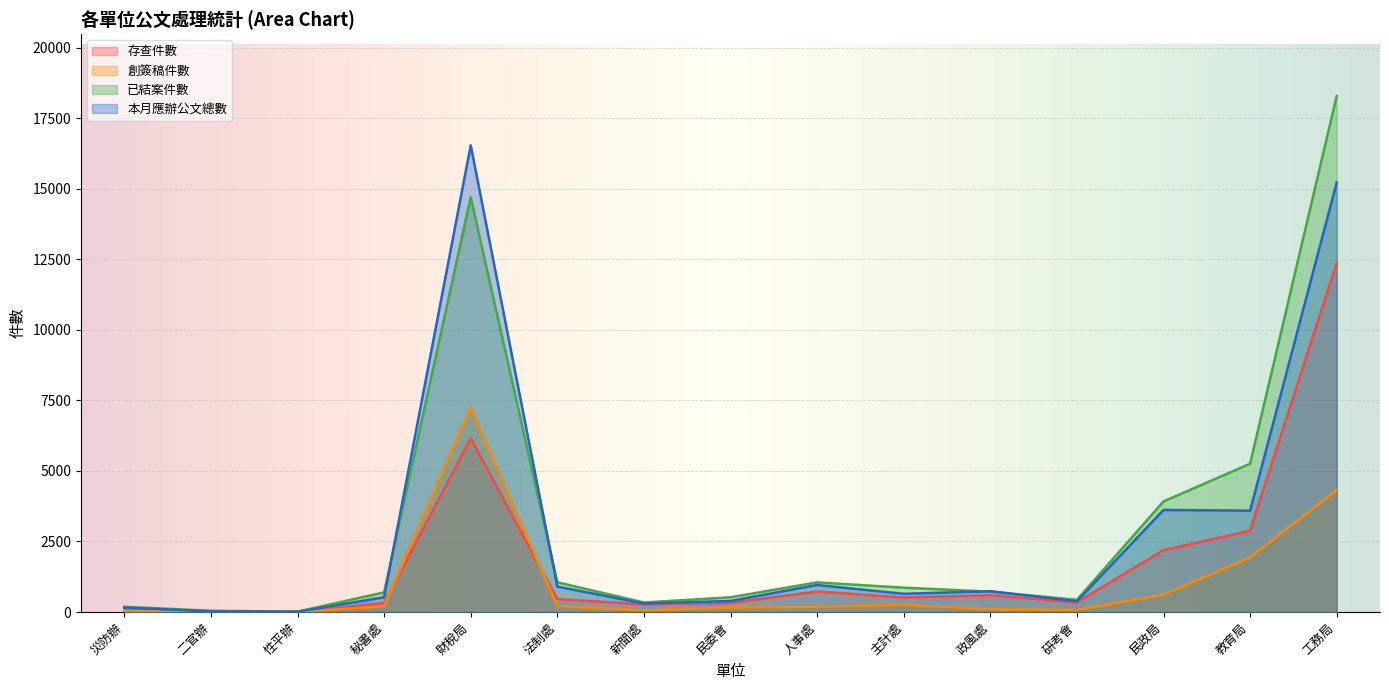

How many lines are shown in the chart?

4